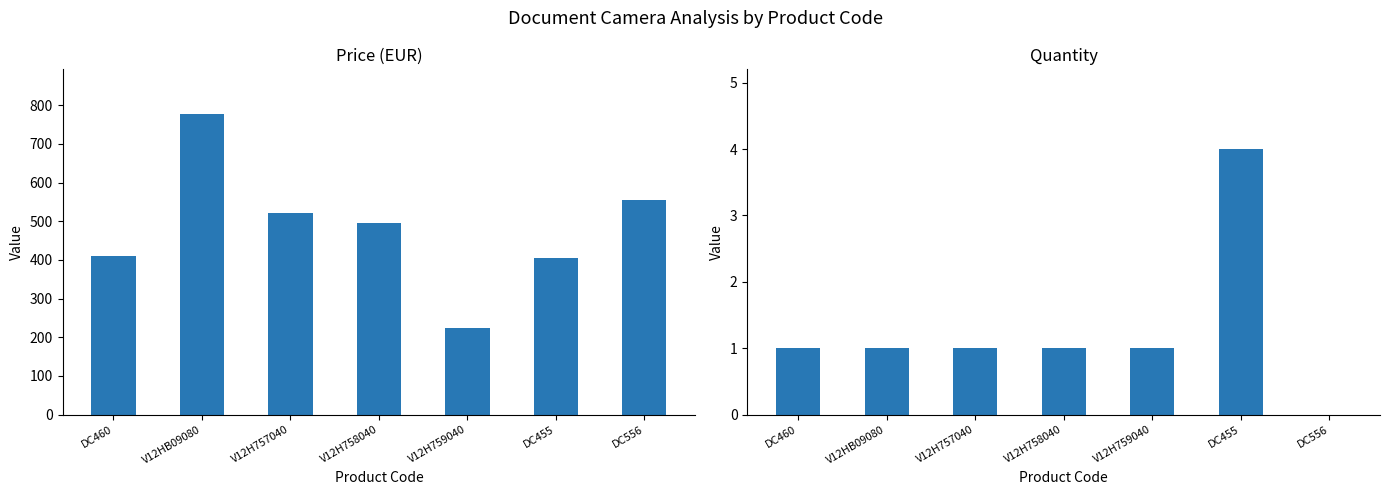

How many bars are there in total?

14